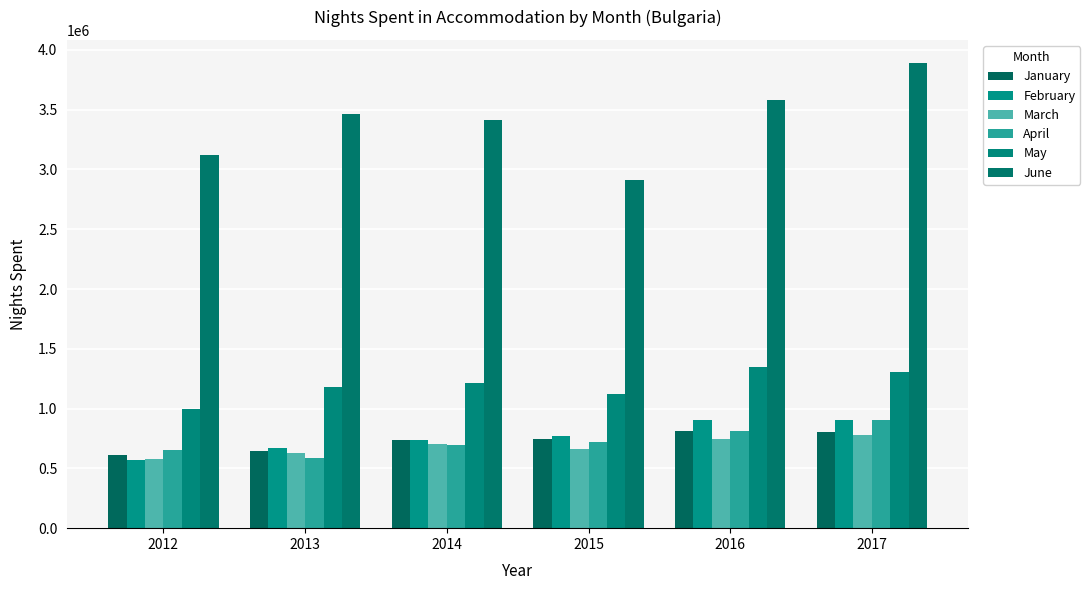

Are the bars grouped side by side (vs. stacked)?

Yes